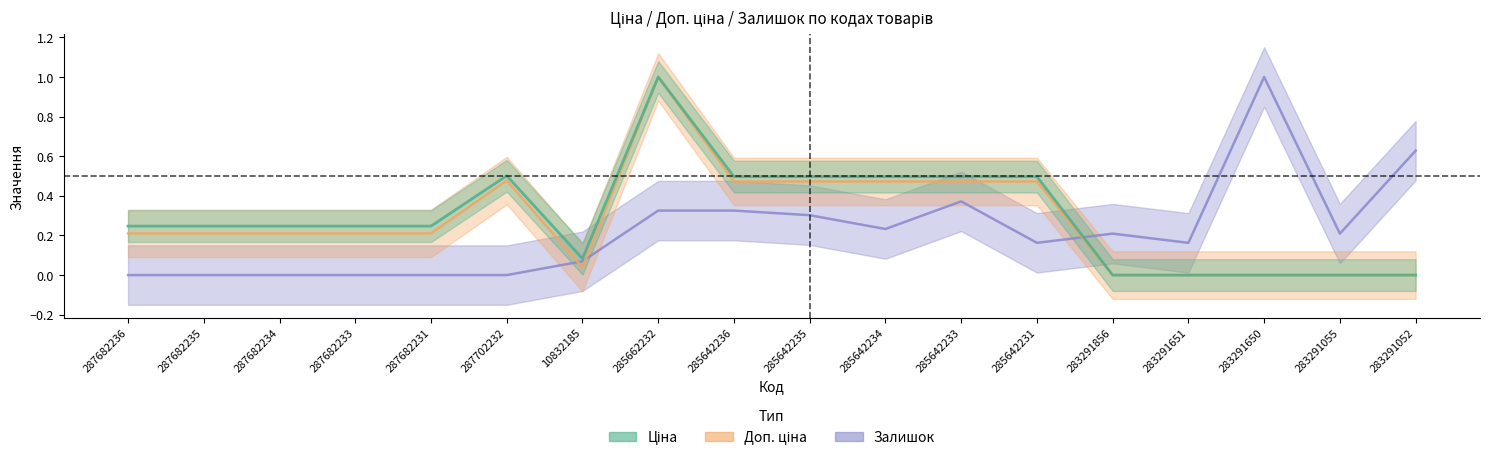

The value of Ціна at 283291650 is 0.0. True or false?

True